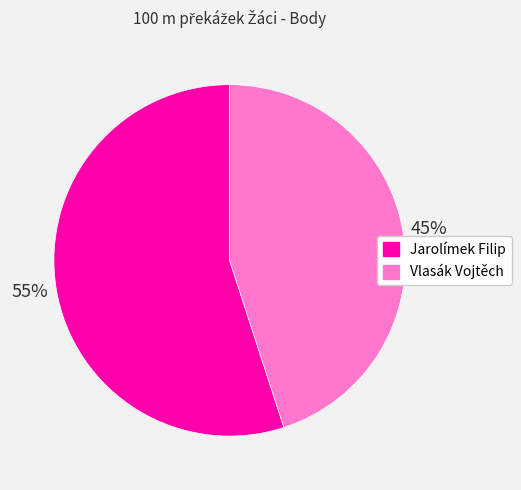

Rank the categories by value from highest to lowest.

Jarolímek Filip, Vlasák Vojtěch